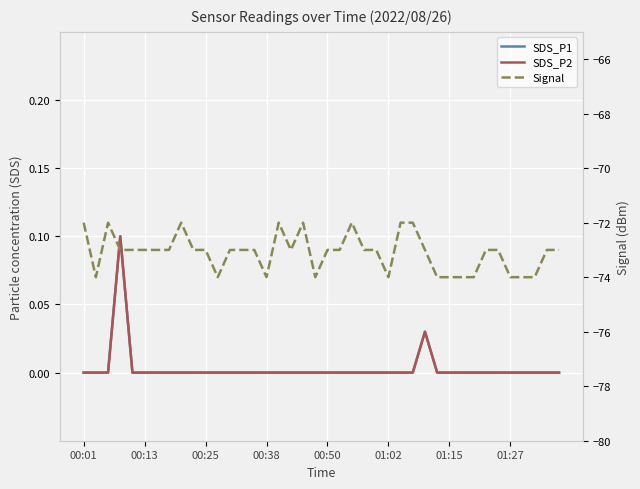

The SDS_P1 series shows 0.0 at 36. True or false?

True